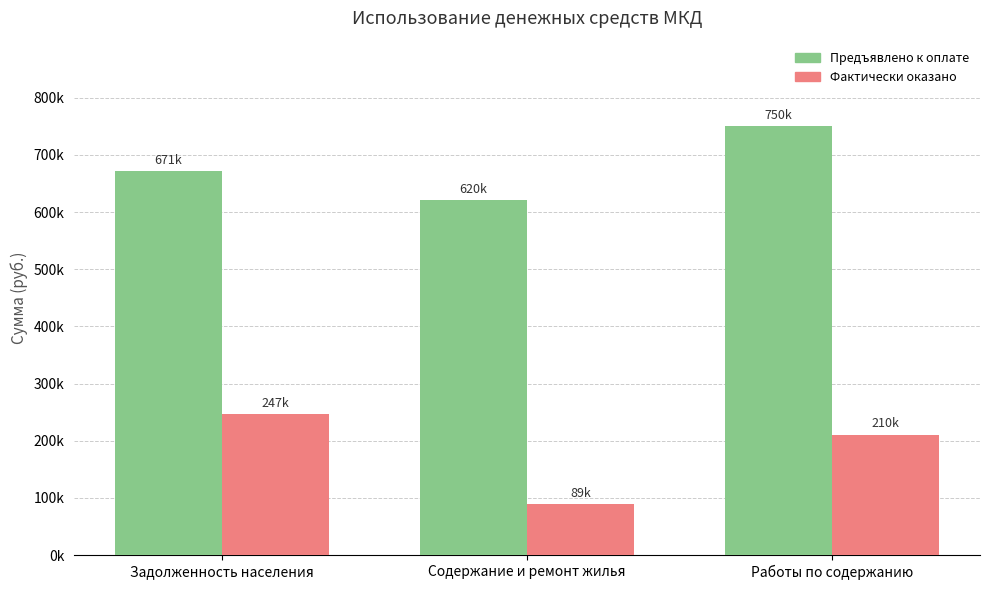

At which label does Предъявлено к оплате first exceed 671099?

Задолженность населения